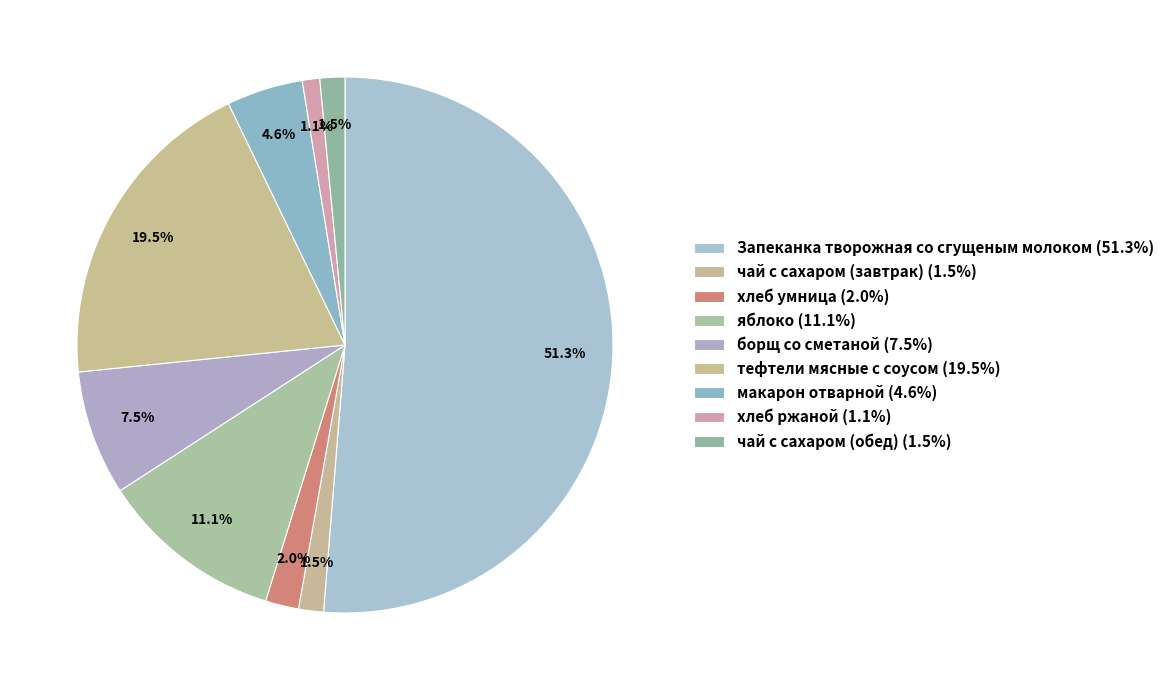

How many segments does this pie chart have?

9